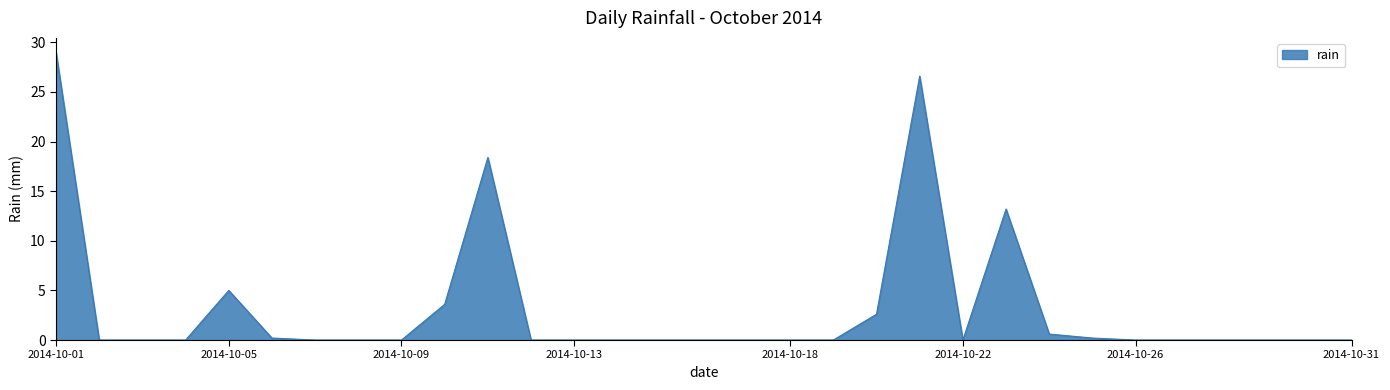

What is the greatest value displayed?

29.0